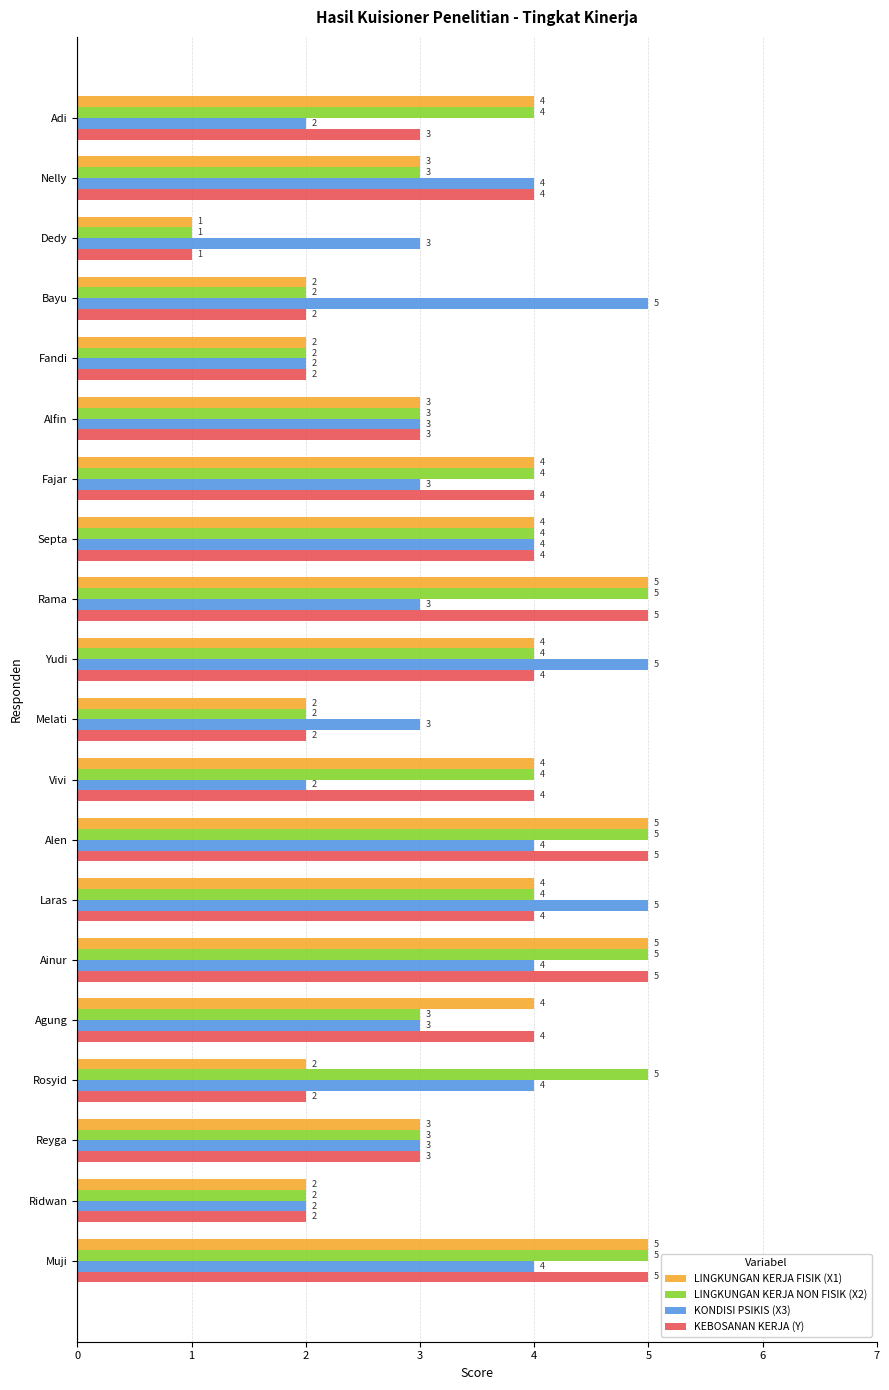

Which series has the largest total across all categories?

LINGKUNGAN KERJA NON FISIK (X2)